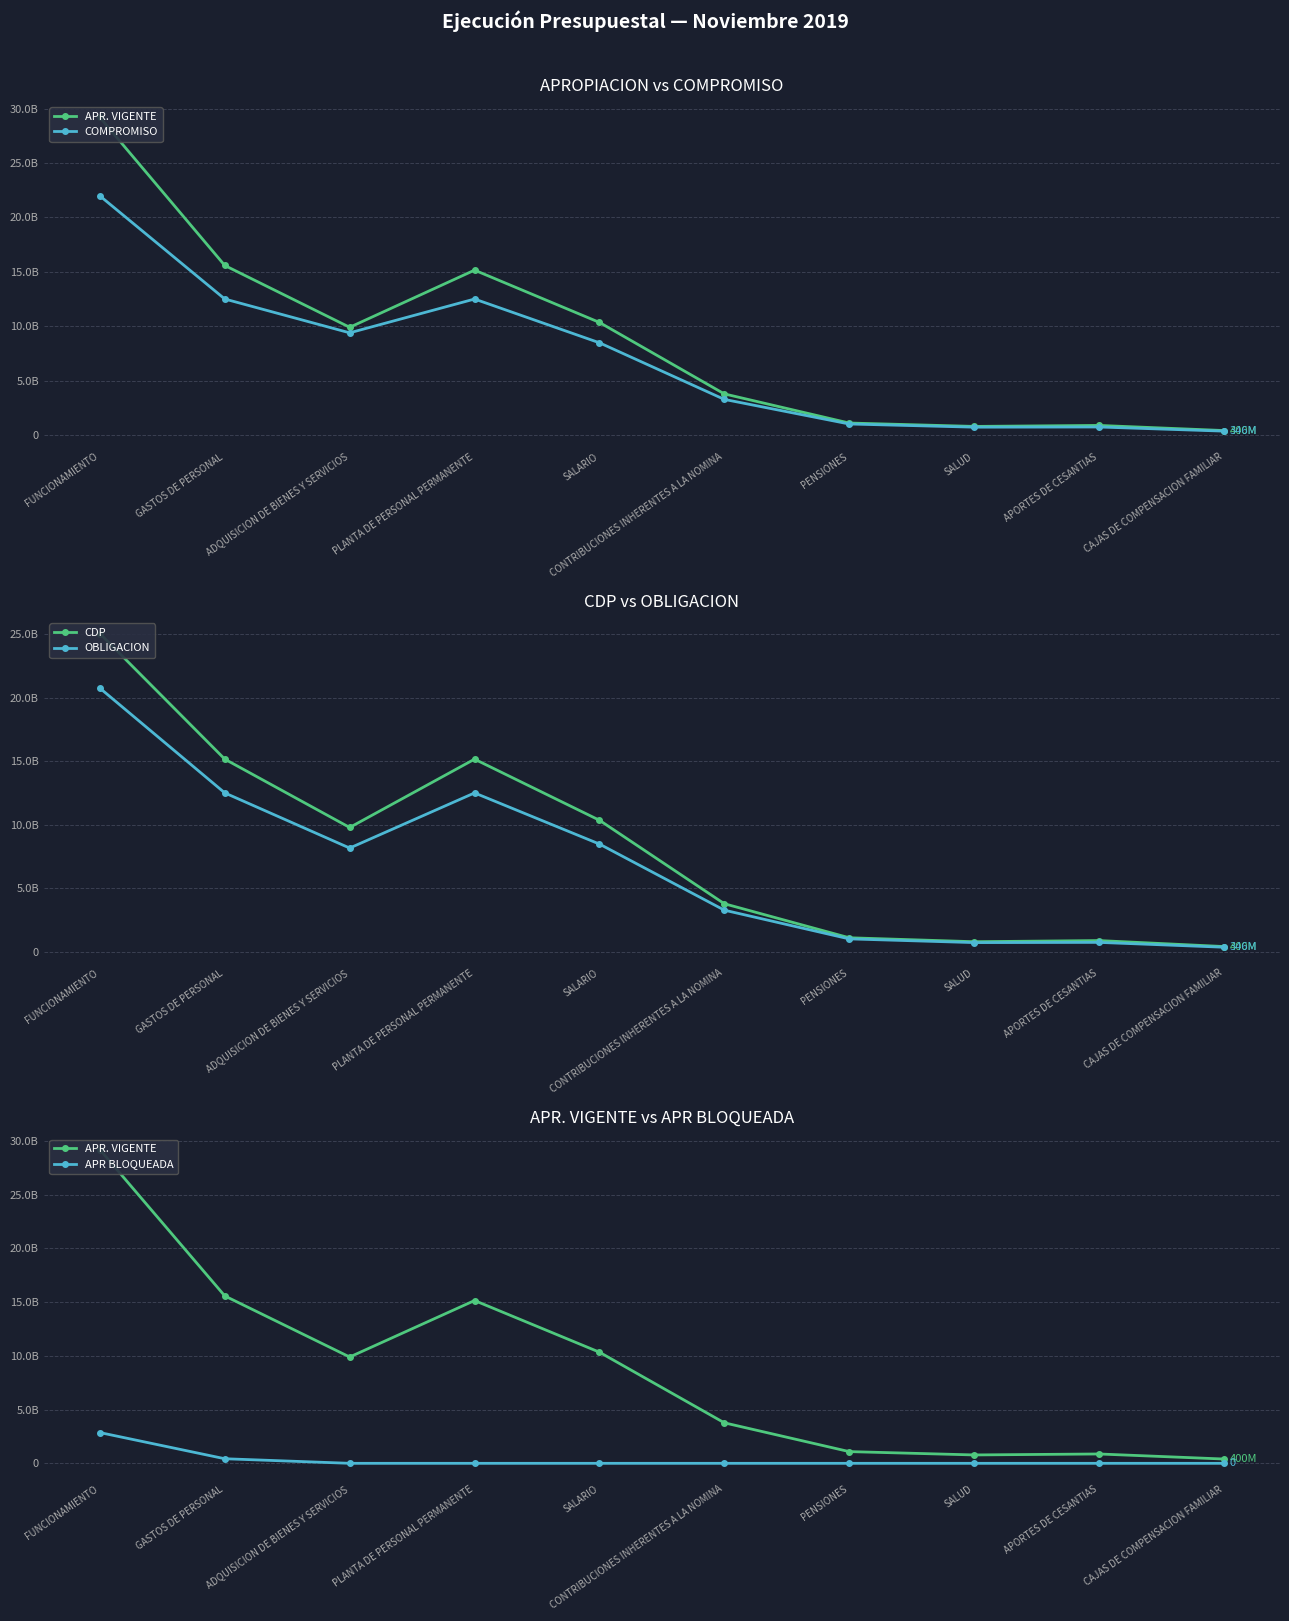

True or false: APR. VIGENTE and CDP intersect in this chart.

False